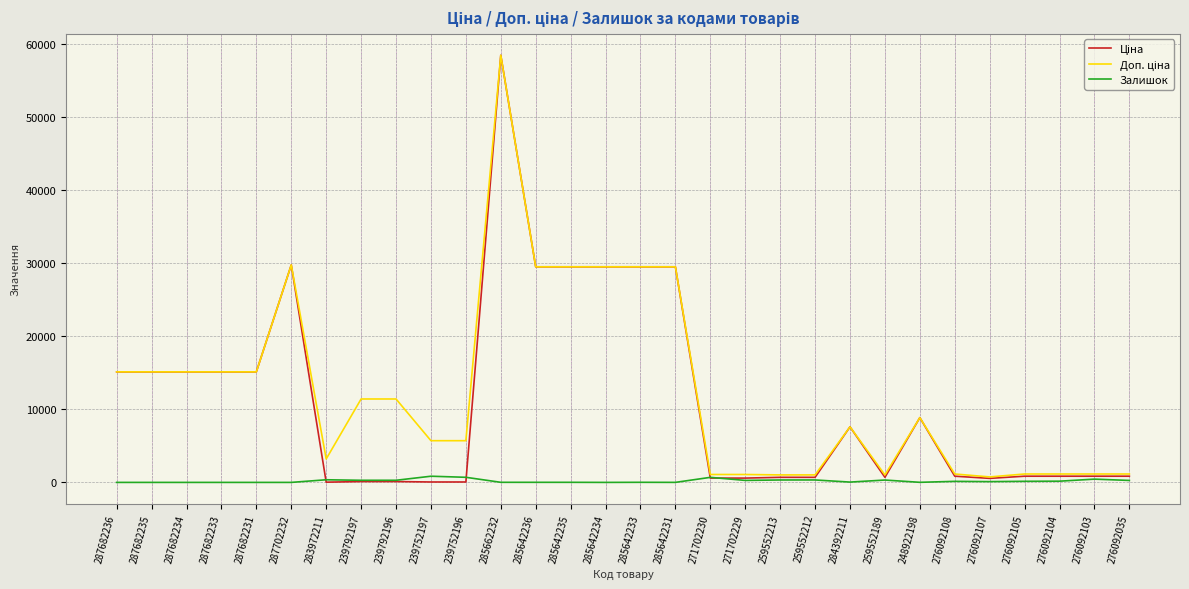

At which category is the sum across all series the highest?

285662232